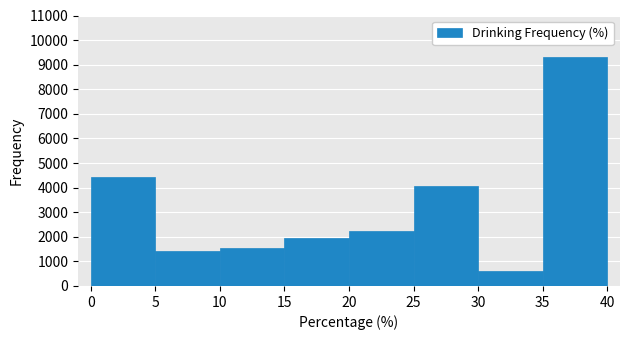

How tall is the bar that spans 10 to 15 on the x-axis? The values are not printed on the chart, so give them approximately, as read against the axis.

1600